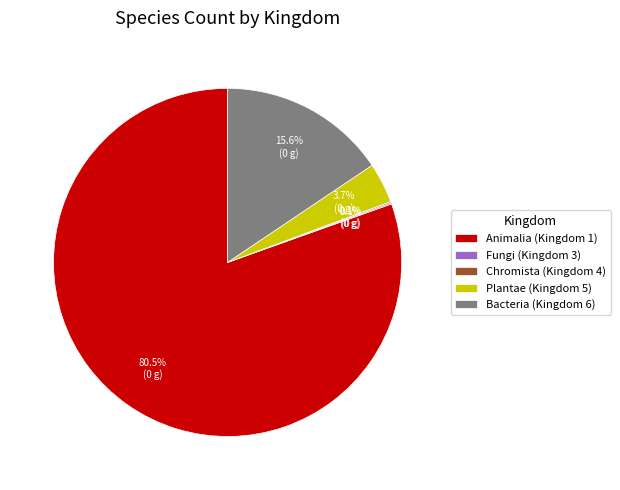

What is the largest slice in the pie chart?

Animalia (Kingdom 1)